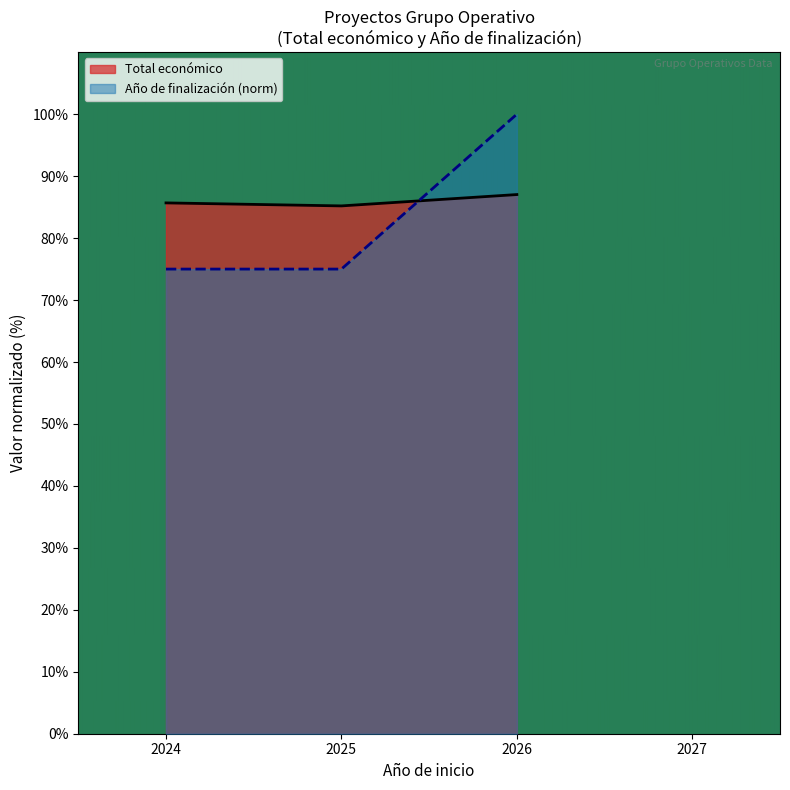

What is the sum of all Total económico values?

257.9